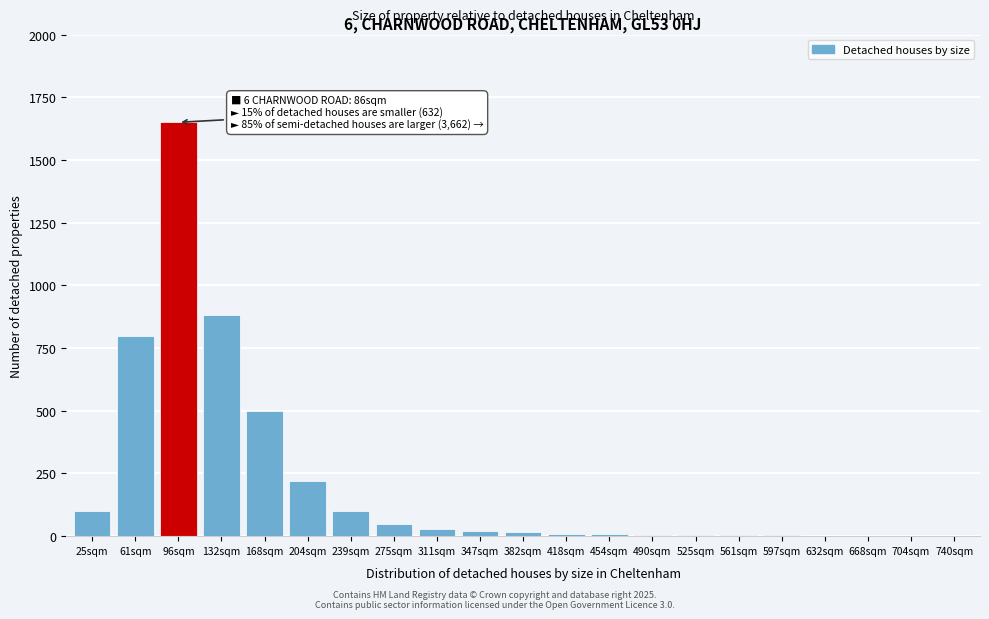

True or false: the data shows 500 at 168sqm.

True